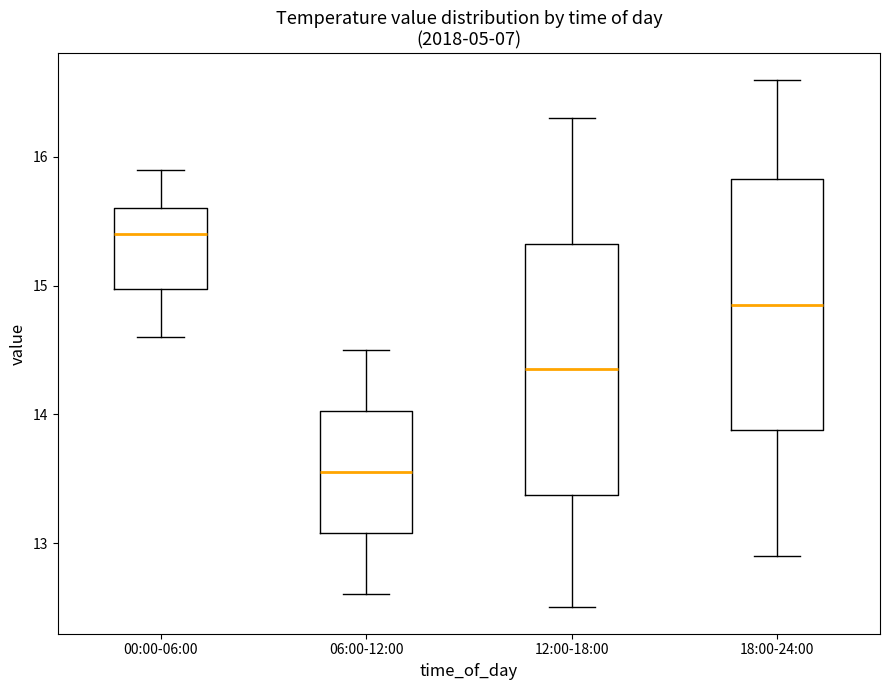

Where is the lower edge of the box for 18:00-24:00 on the y-axis? The values are not printed on the chart, so give them approximately, as read against the axis.

13.9